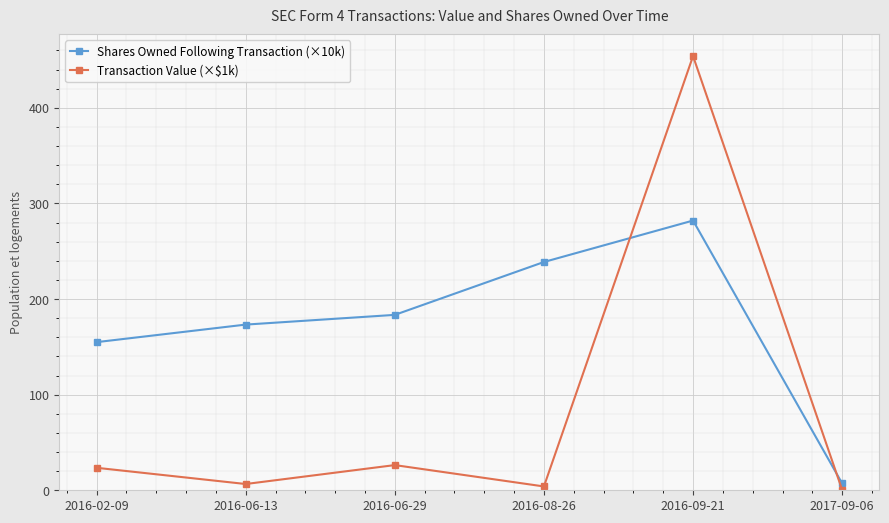

In Transaction Value (×$1k), how many points are lower than both neighbors (excluding endpoints)?

2